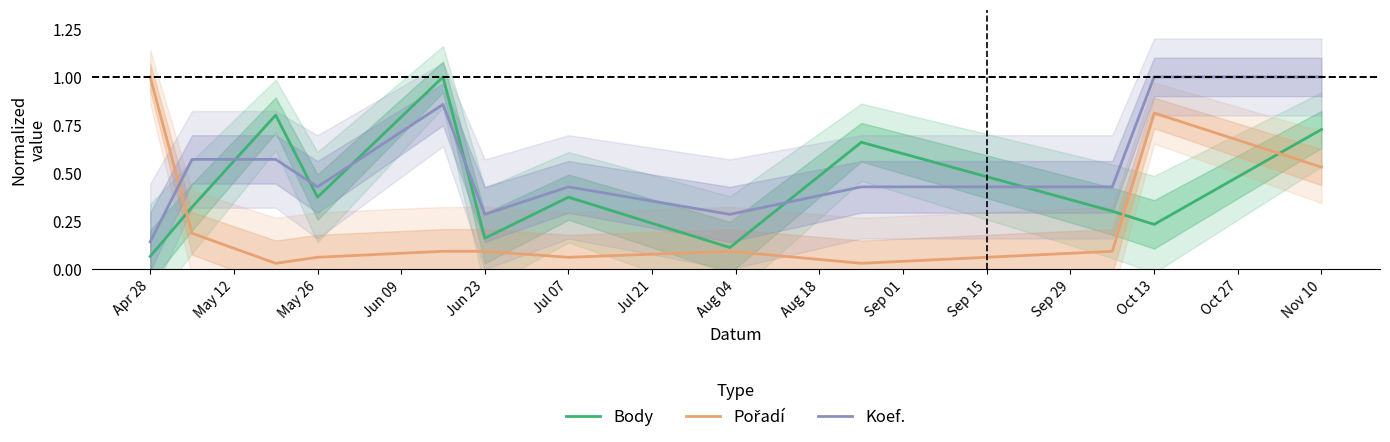

How many times do Body and Koef. cross each other?

6